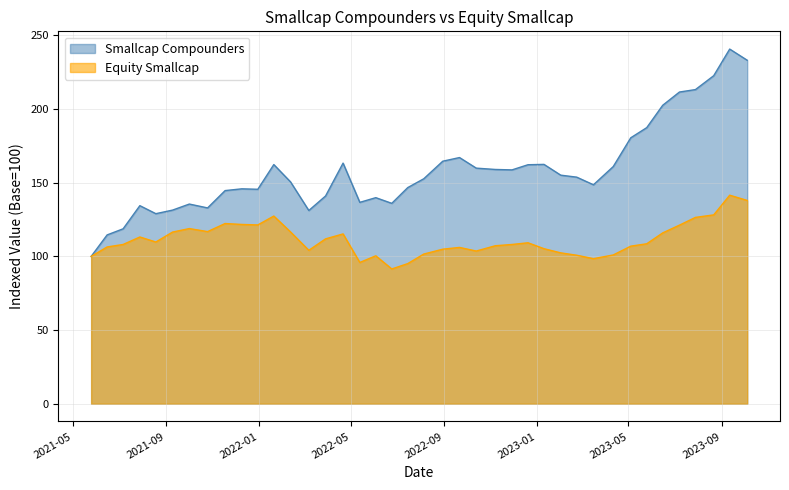

Does the chart have visible grid lines?

Yes